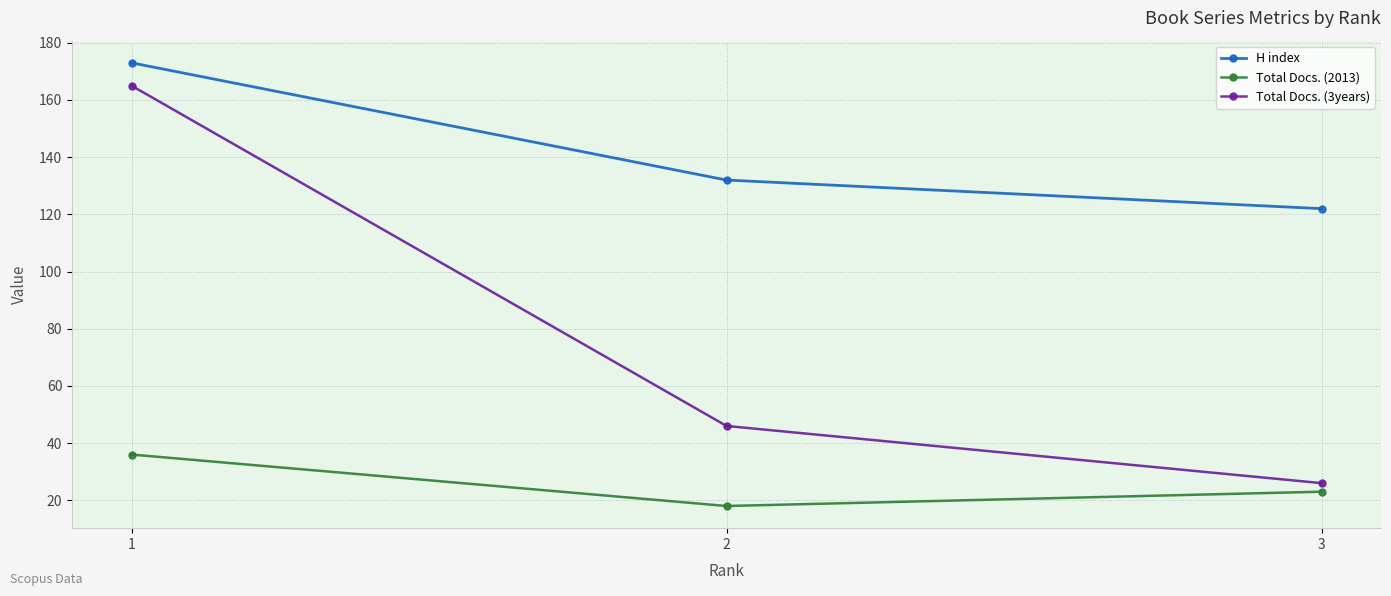

How many data points does each series have?

3